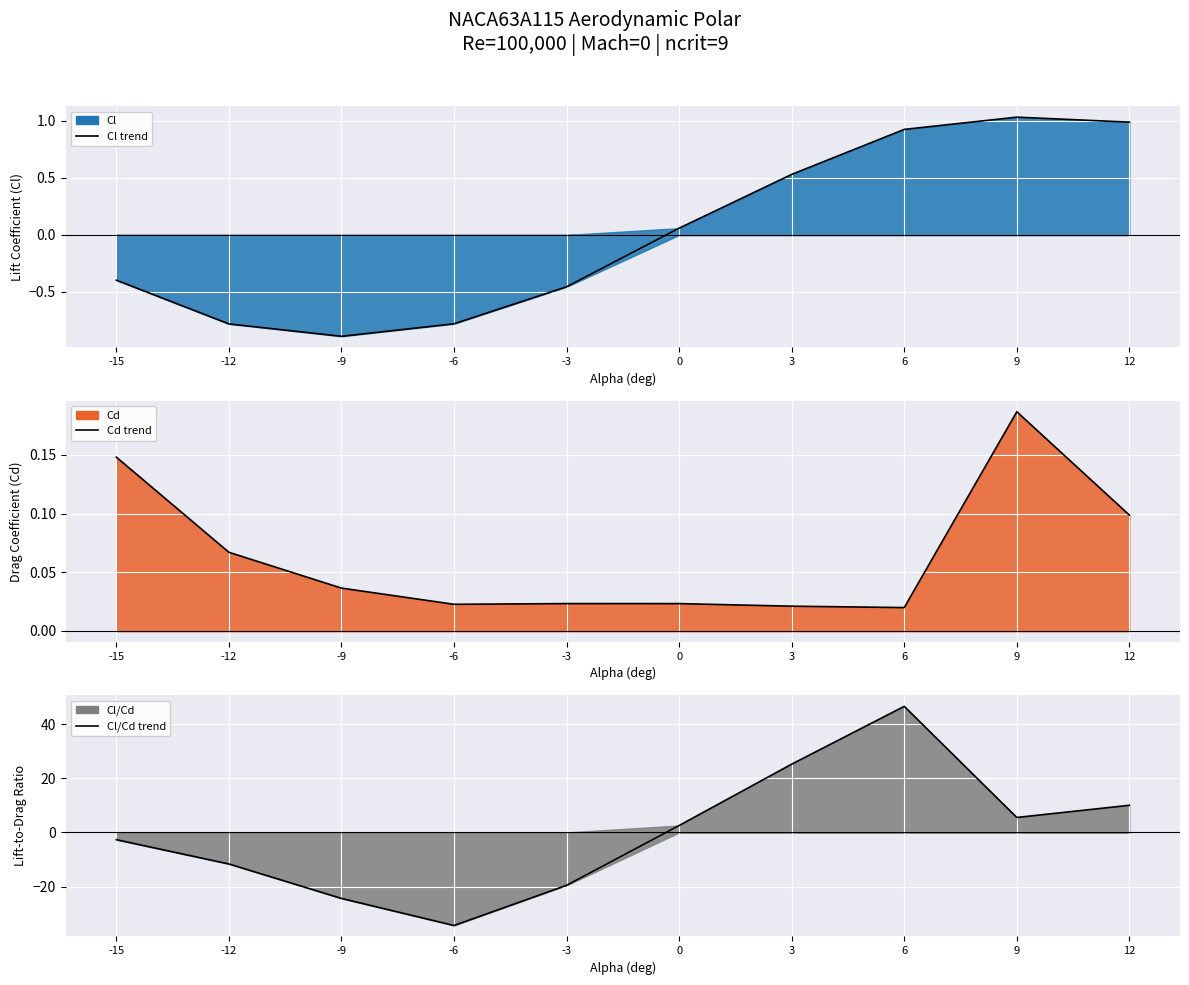

Is it true that Cd line equals 0.0 at -6?

False